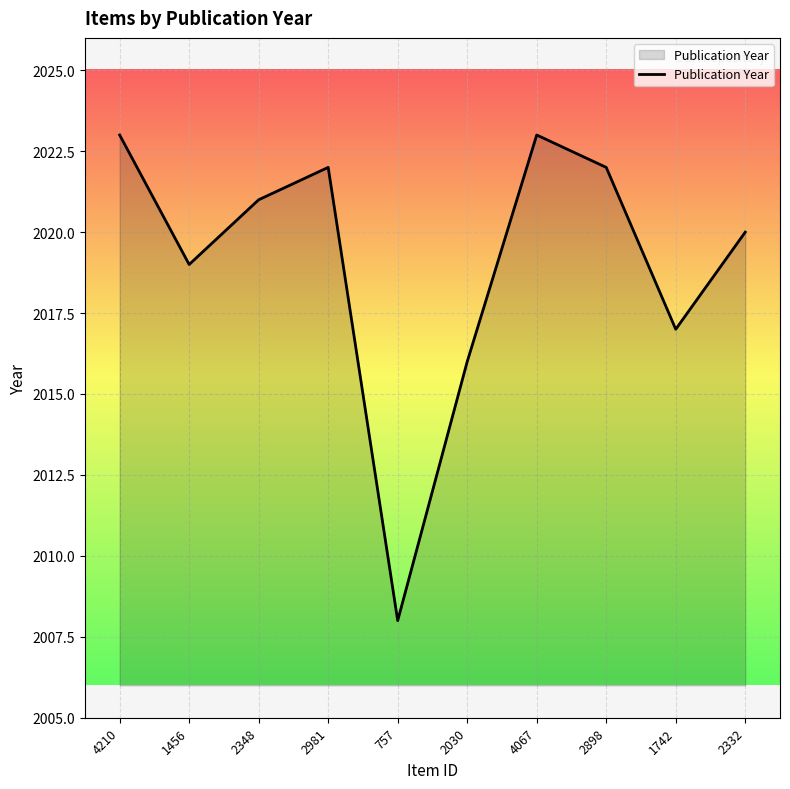

At which category does the chart reach its minimum across all series?

757